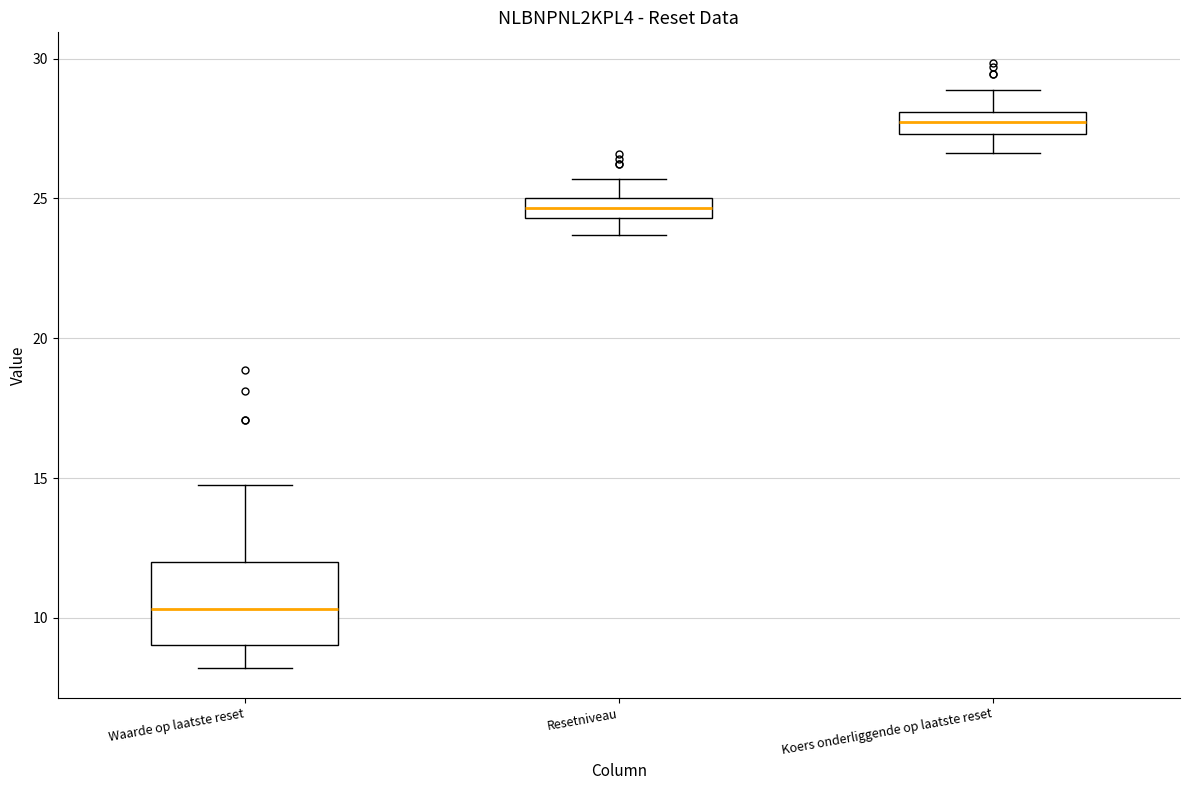

Comparing the boxes themselves (not the whiskers), which one is the tallest?

Waarde op laatste reset